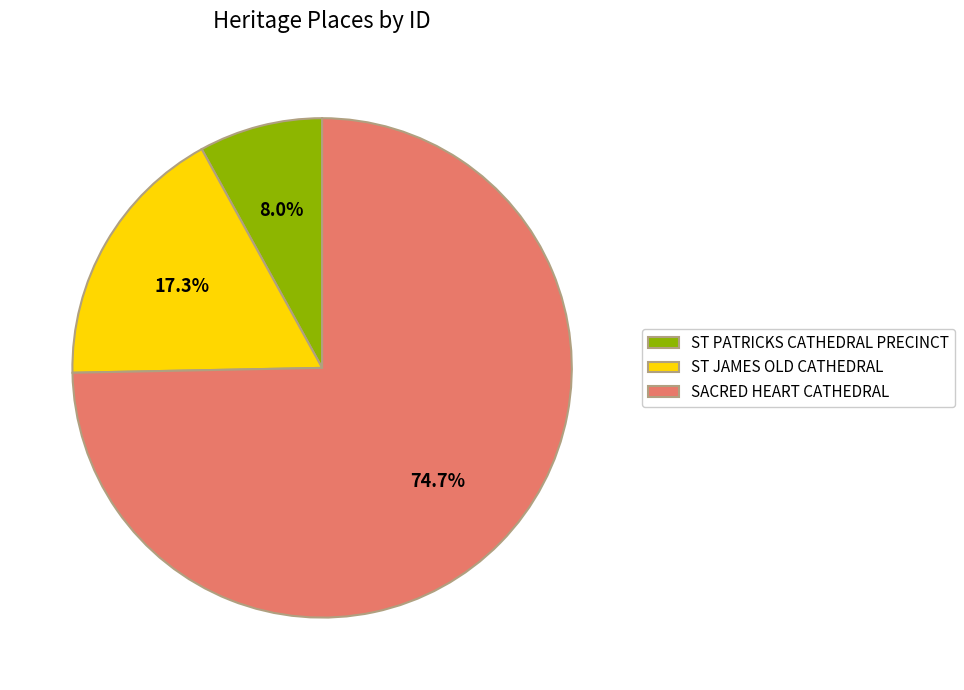

To the nearest percent, what is the difference between the largest and smallest slice percentages?

67%